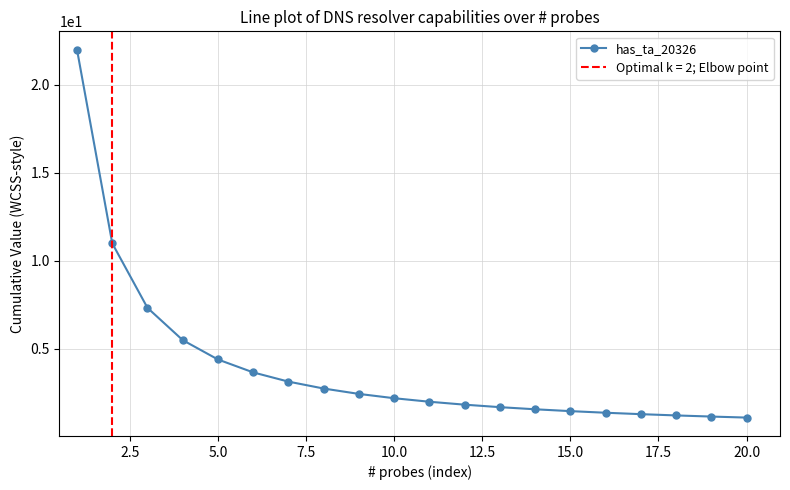

True or false: has_ta_20326 has a value of 1.9 at 20.0.

False